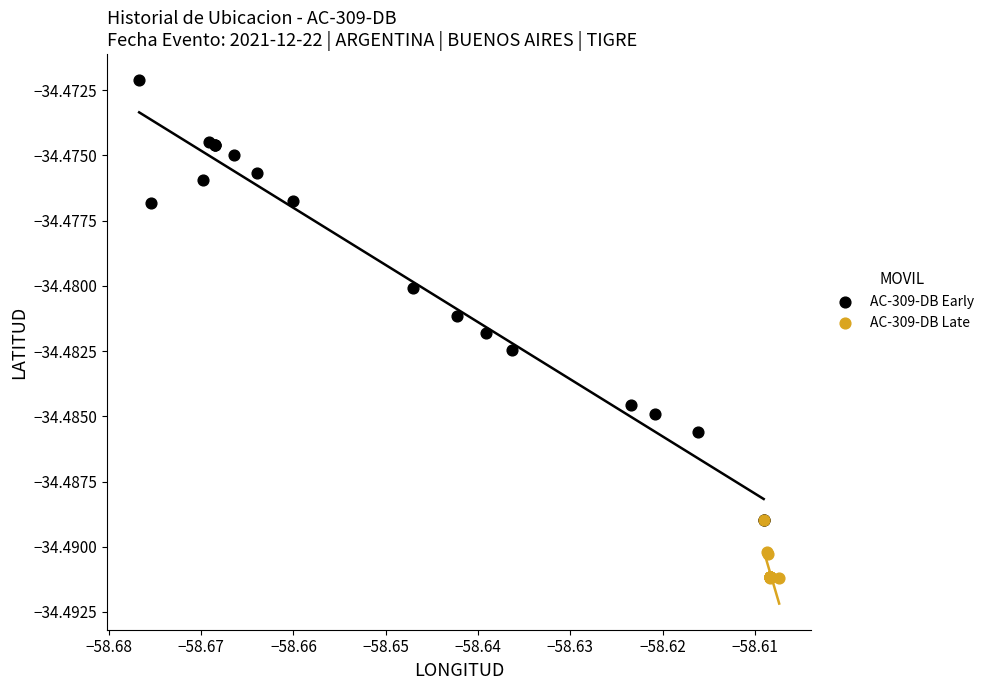

Which series reaches the maximum Y coordinate?

AC-309-DB Early